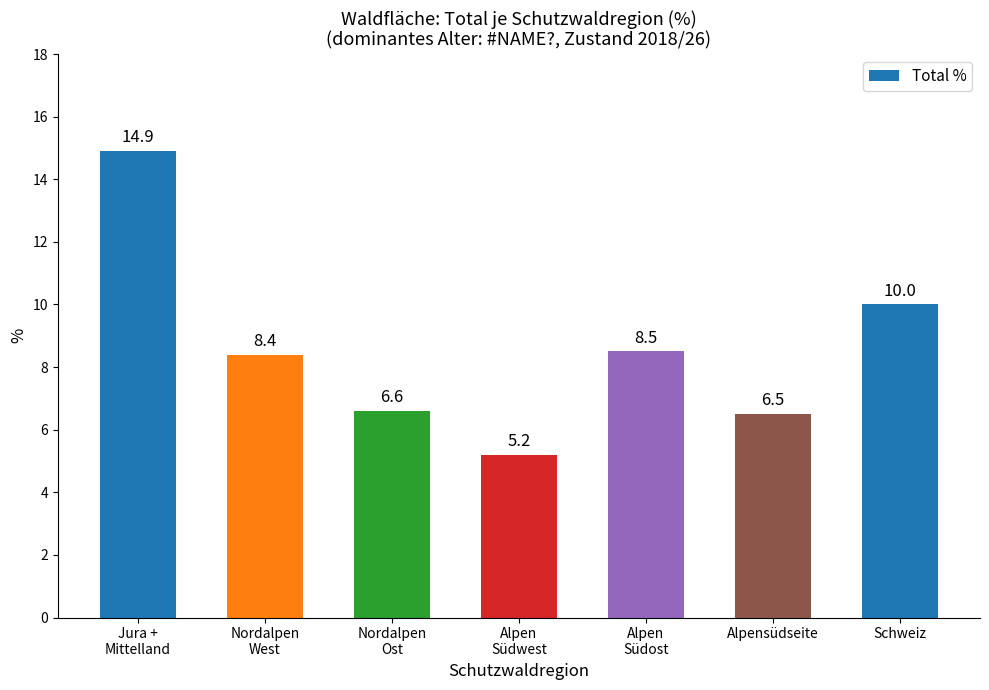

At which label is the value closest to 10?

Schweiz